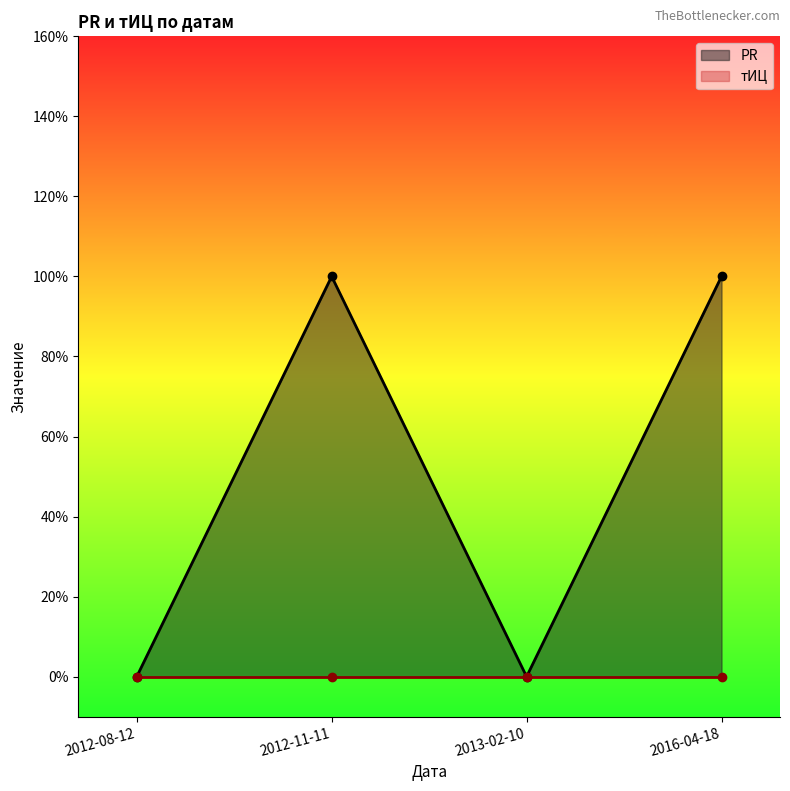

Reading left to right, transcribe all the data shown in this chart.

2012-08-12=0	2012-11-11=1	2013-02-10=0	2016-04-18=1